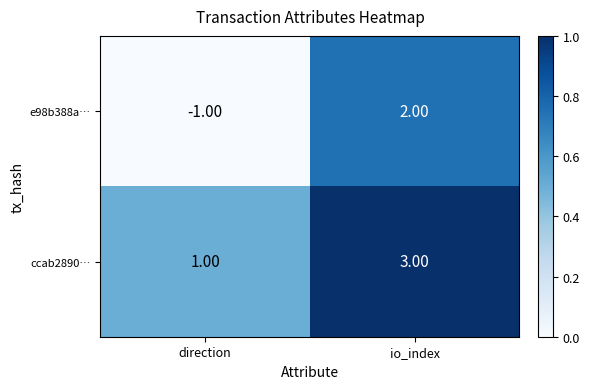

How many distinct data groups are displayed?

2